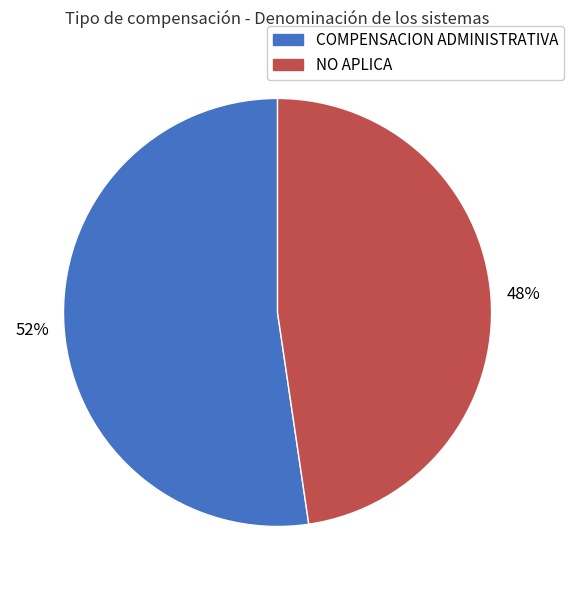

To the nearest percent, what is the combined percentage of NO APLICA and COMPENSACION ADMINISTRATIVA?

100%